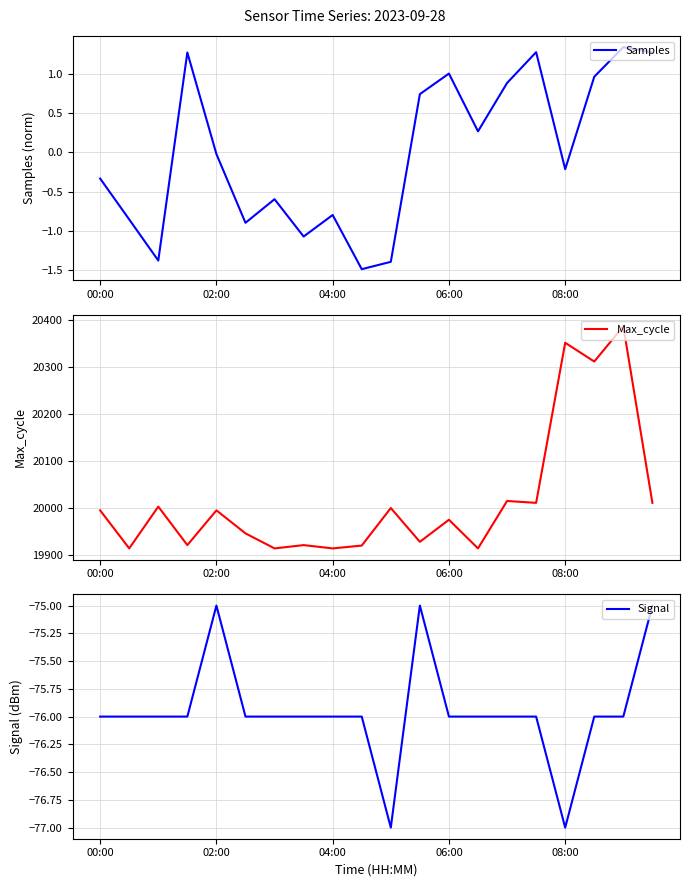

What is the minimum value for Max_cycle?

19913